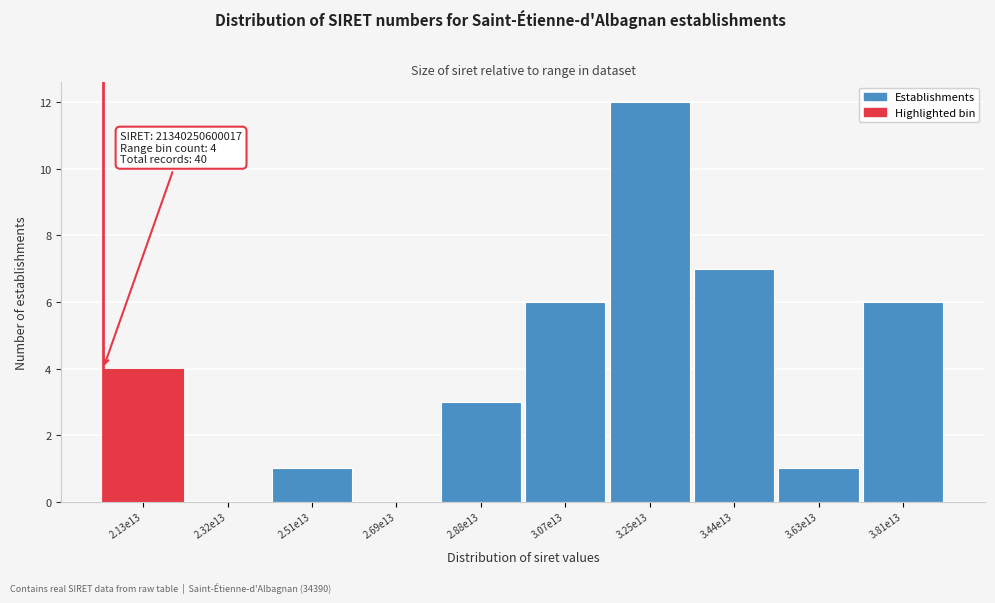

Reading left to right, extract all data points from this chart.

2.13e13=4	2.32e13=0	2.51e13=1	2.69e13=0	2.88e13=3	3.07e13=6	3.25e13=12	3.44e13=7	3.63e13=1	3.81e13=6